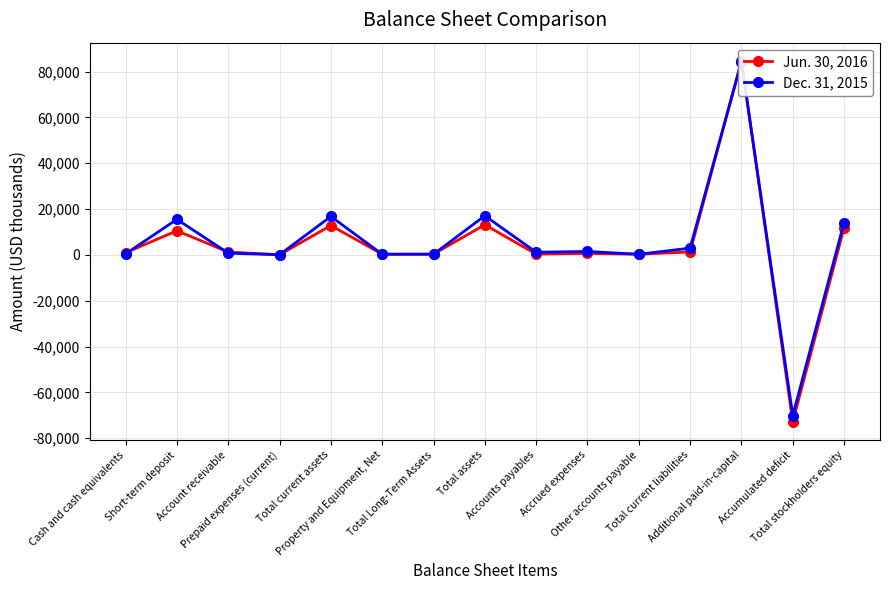

How many data points in Dec. 31, 2015 are less than 1169?

7